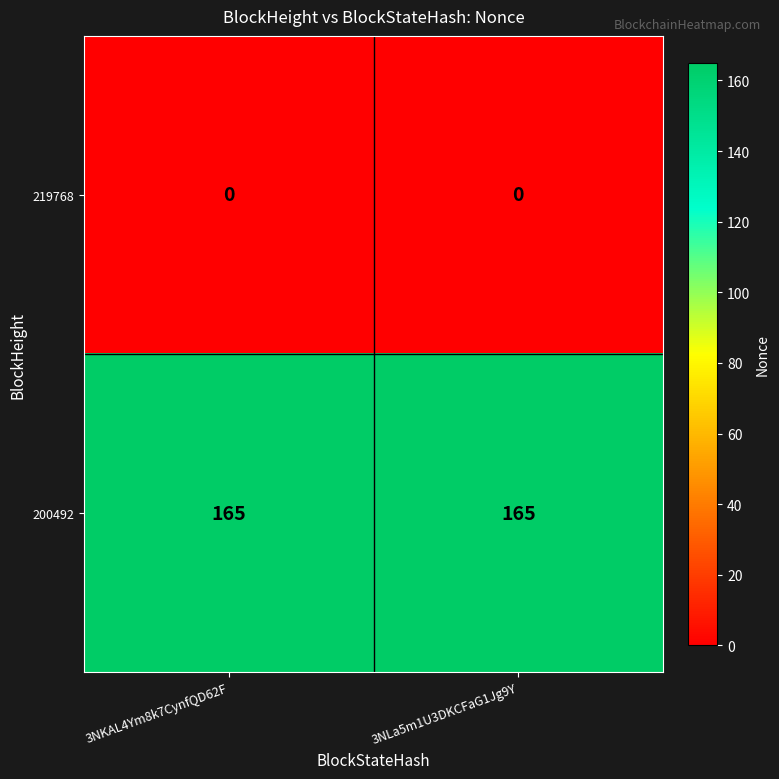

At 3NKAL4Ym8k7CynfQD62F, list the series in order from smallest to largest.

219768, 200492